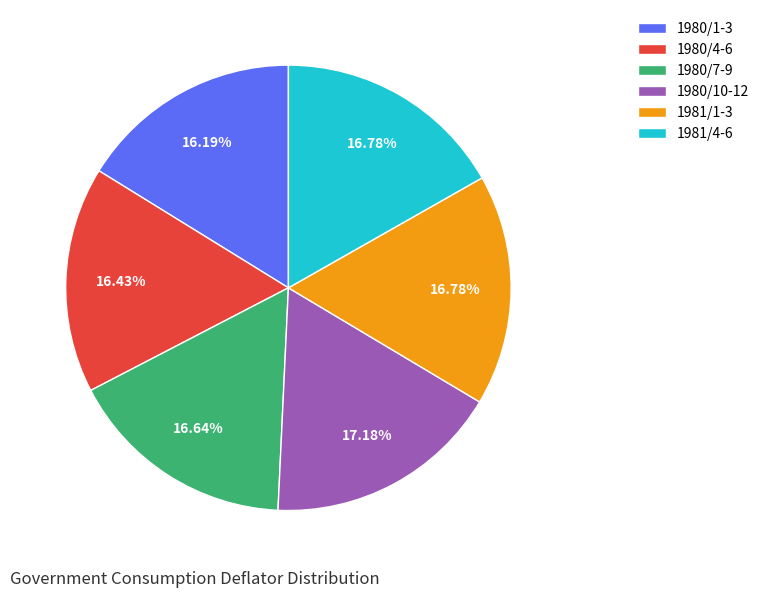

Count the number of slices in the pie.

6